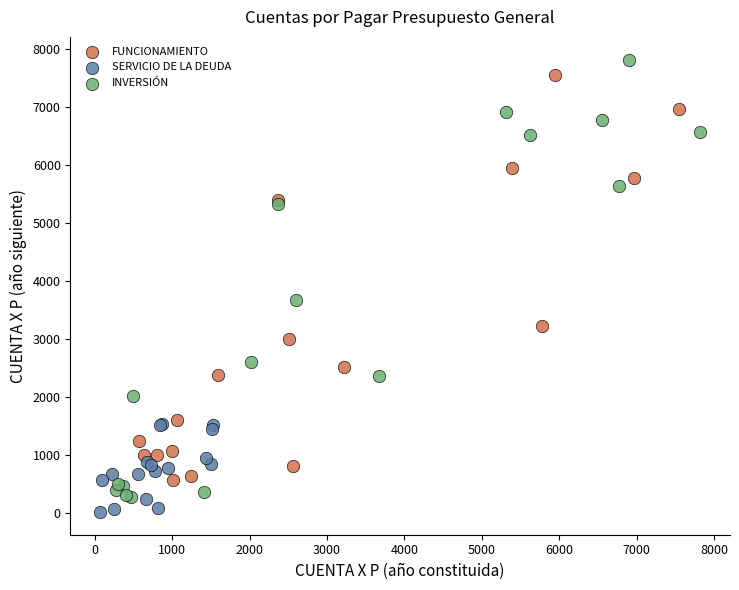

Which series has the widest spread of Y values?

INVERSIÓN